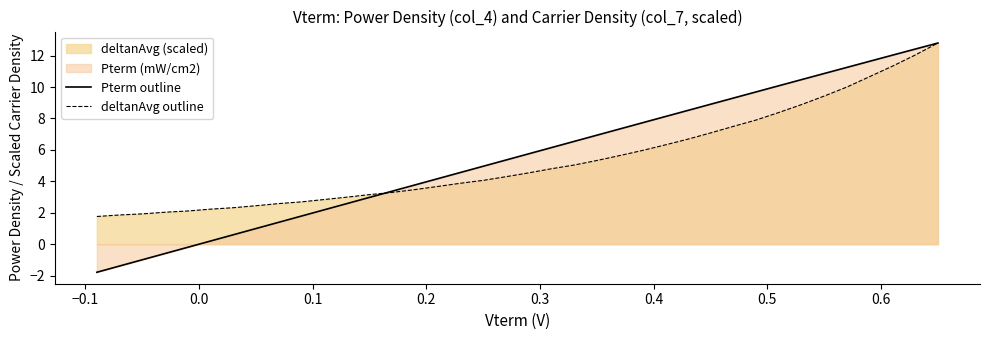

Rank the series by their average value, from lowest to highest.

deltanAvg outline, Pterm outline